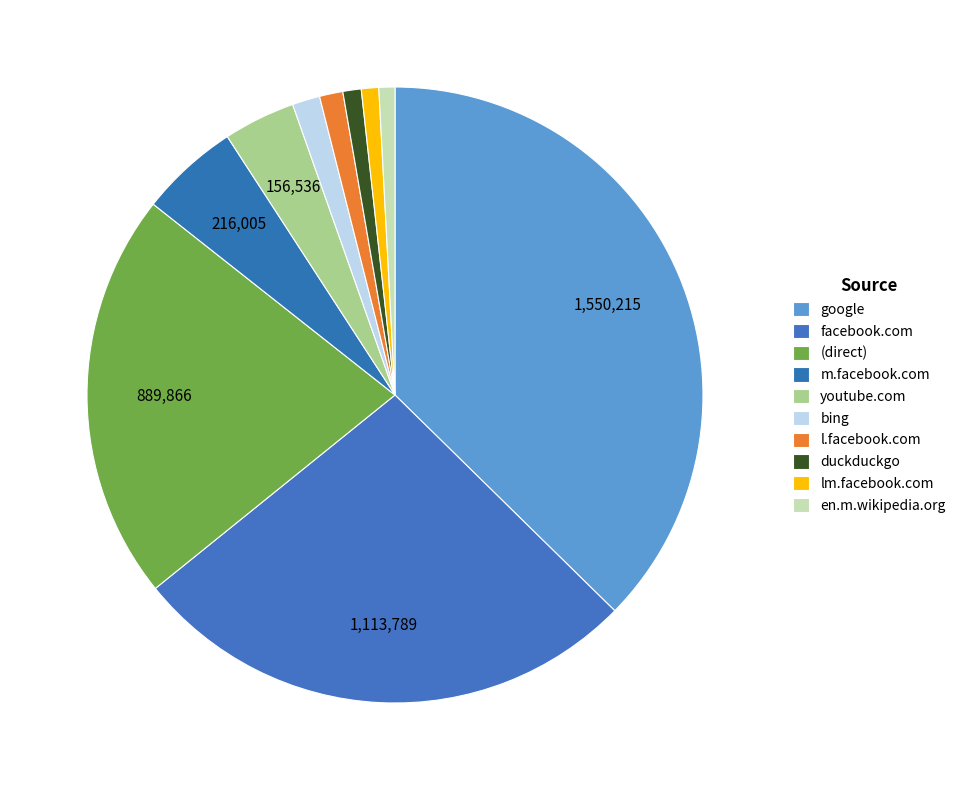

Does any single category account for the majority?

No